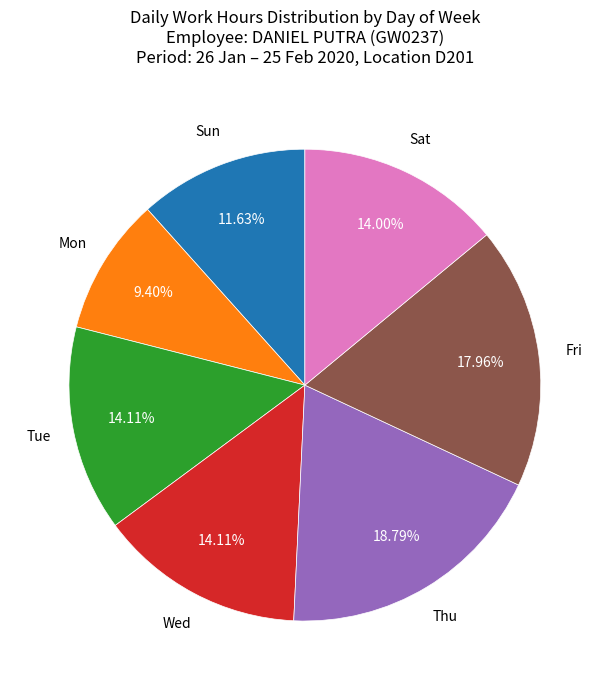

Is there any slice that represents more than half of the pie?

No